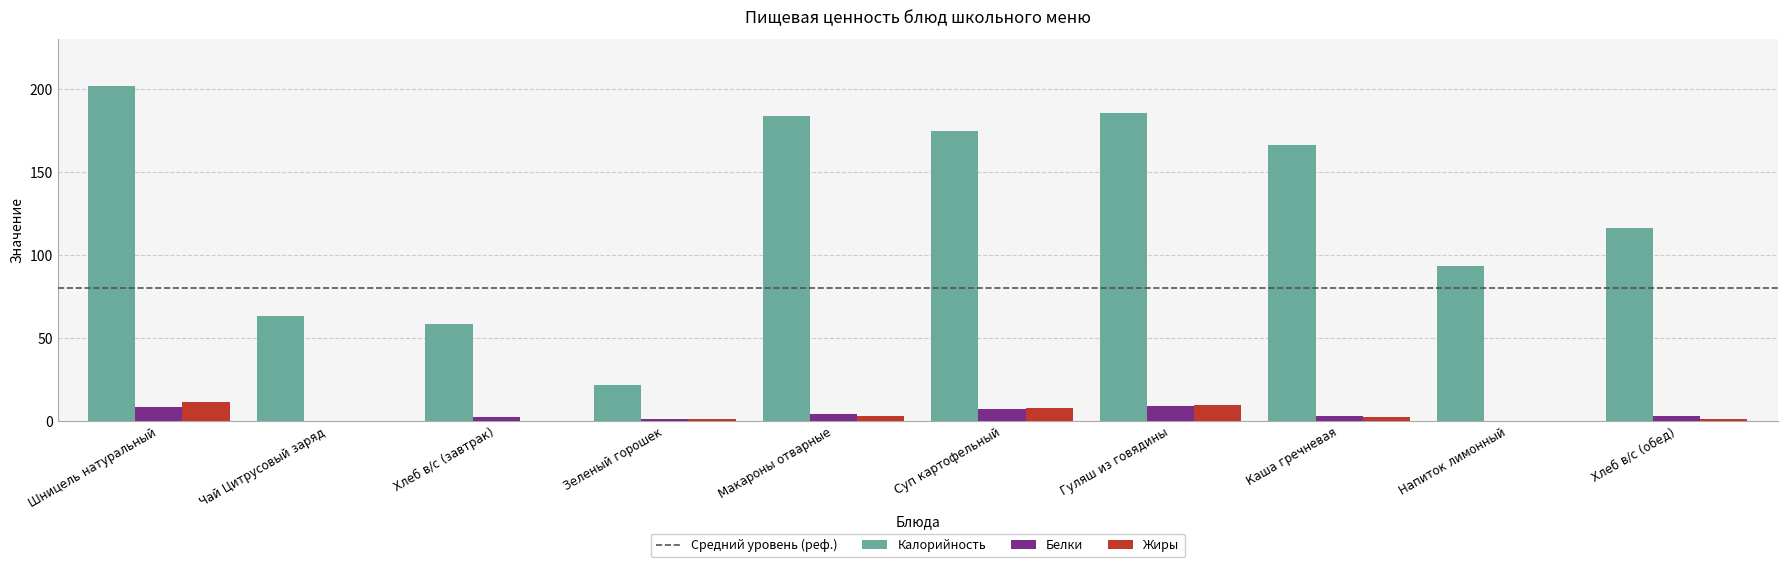

At which category is the sum across all series the highest?

Шницель натуральный